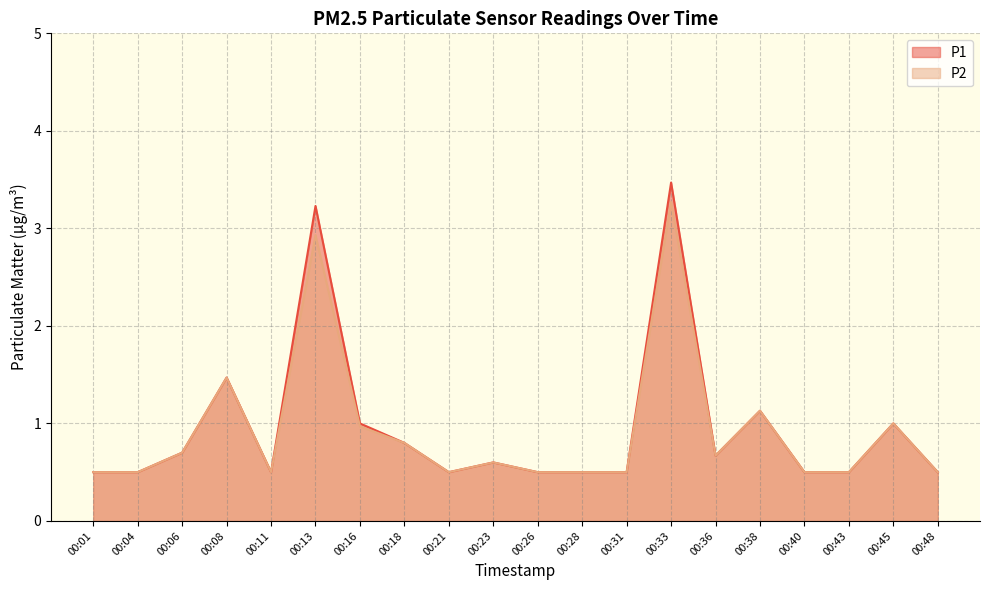

True or false: P2 and P1 cross at least once.

False